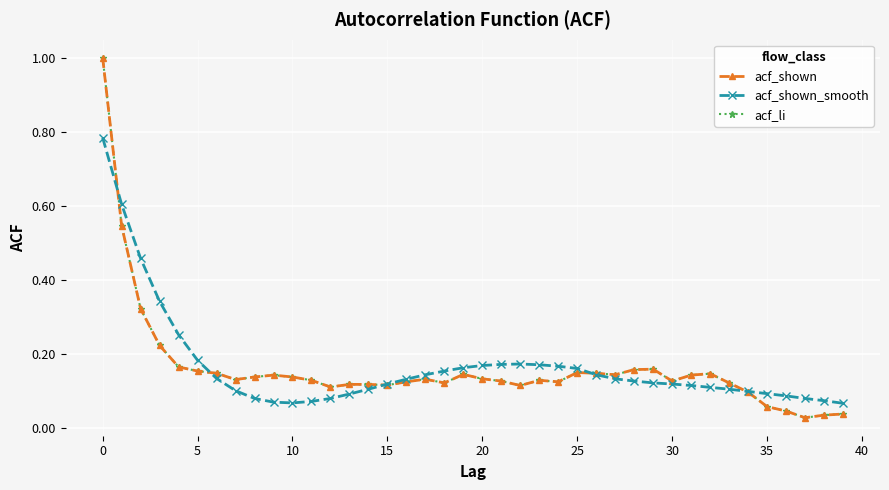

What is the label of the 21st point from the left?

20